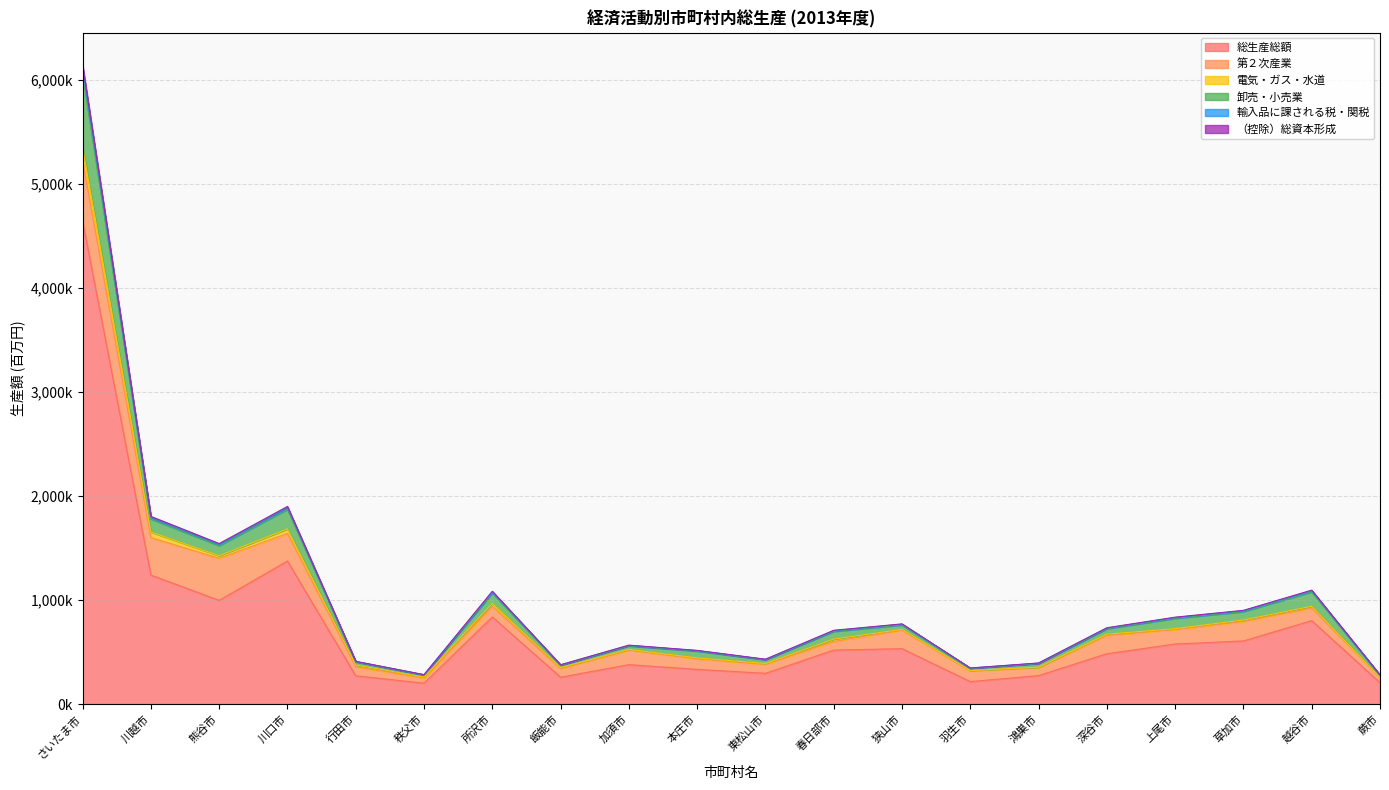

At how many categories does at least one series exceed 1271529?

4